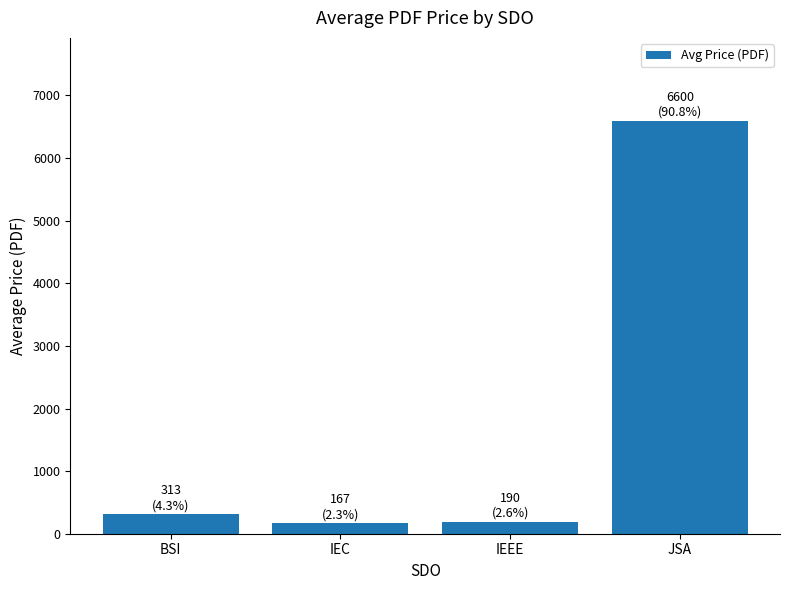

What is the average value?

1817.6